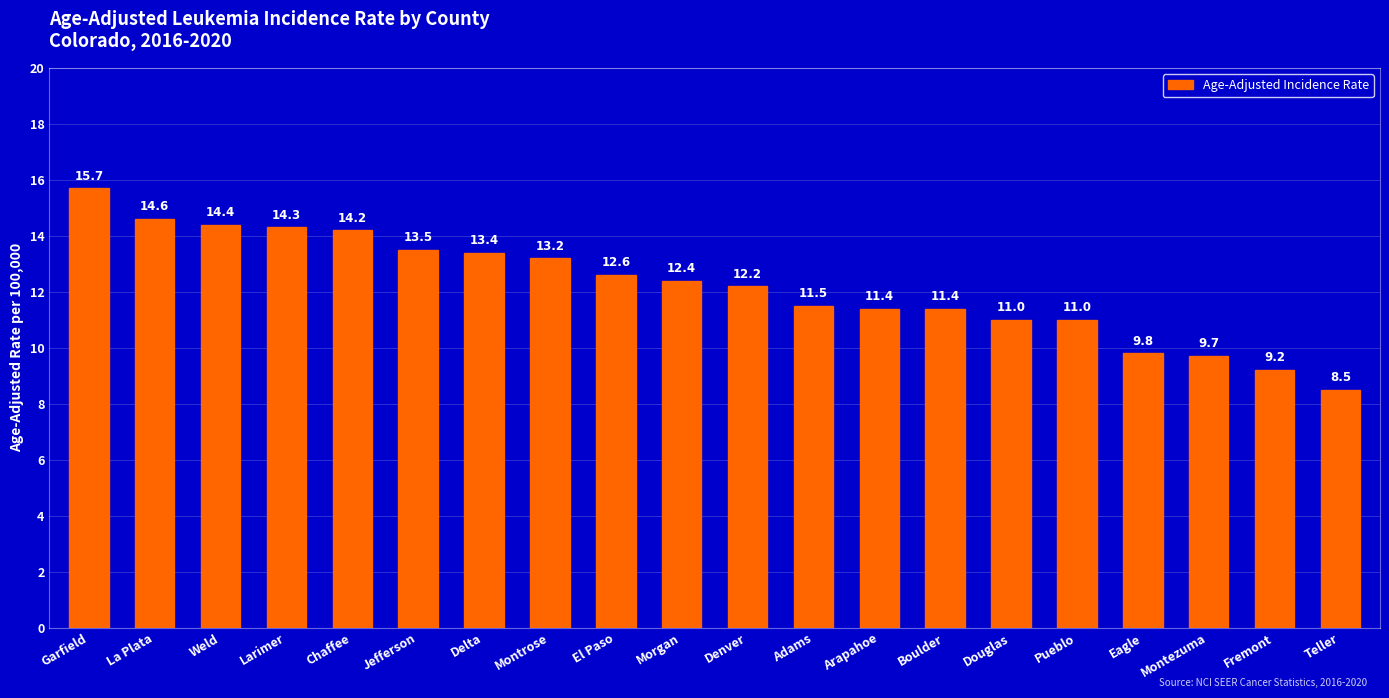

How many values are below 12?

9